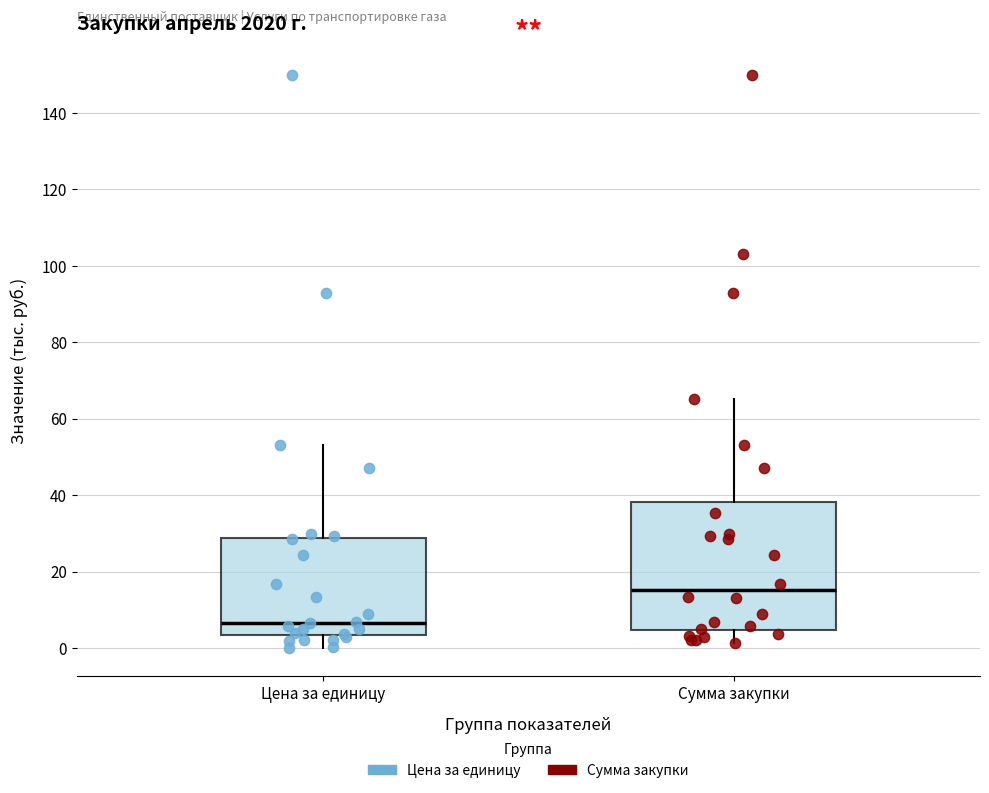

Comparing the boxes themselves (not the whiskers), which one is the tallest?

Сумма закупки